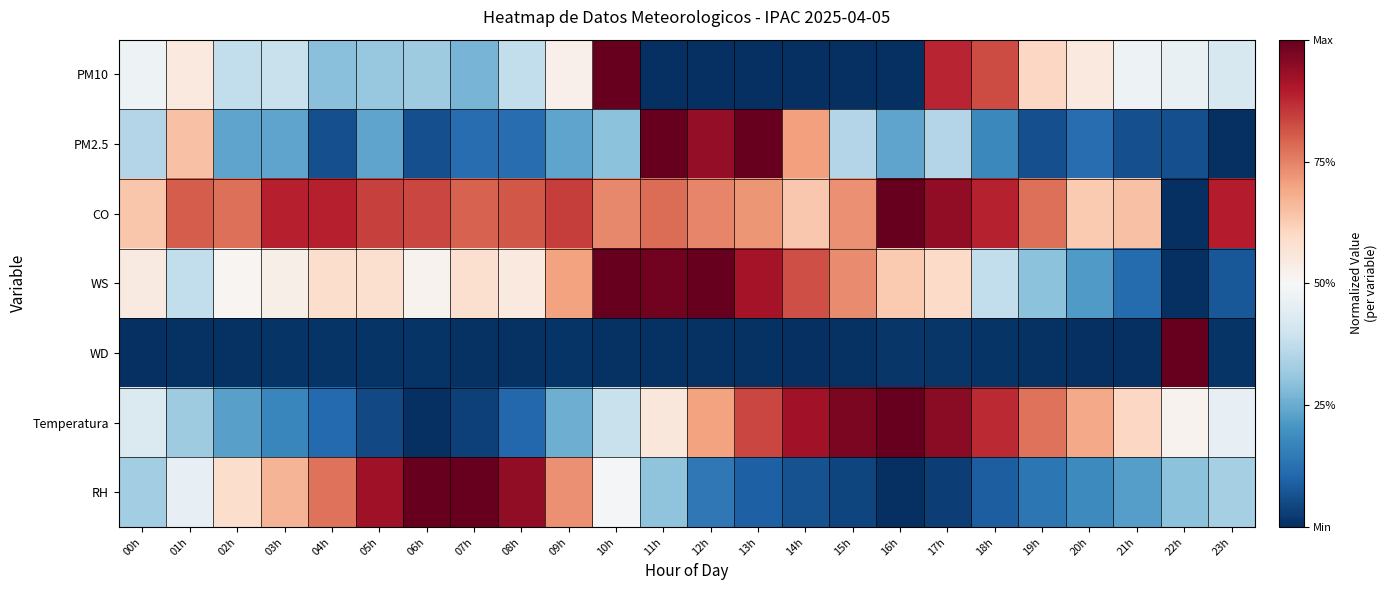

At which category is the sum across all series the highest?

10h